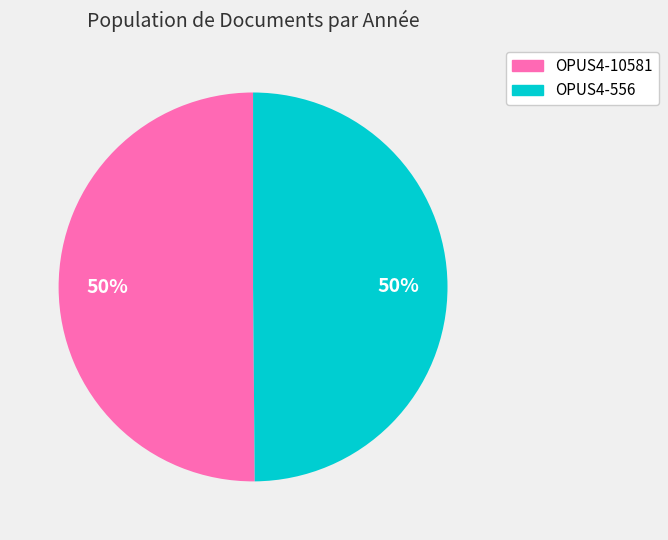

Count the number of slices in the pie.

2